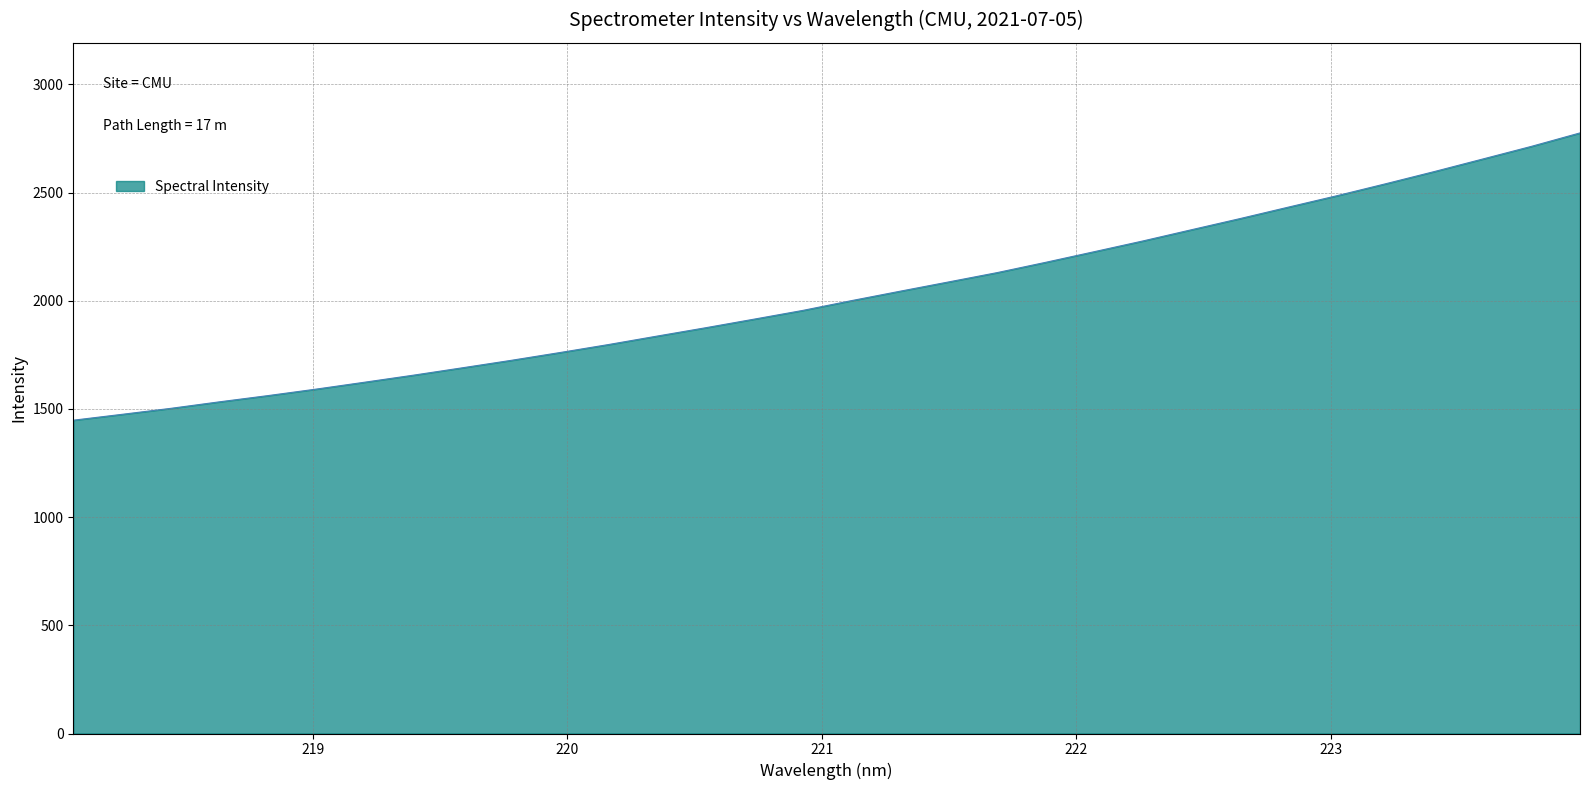

What is the maximum value shown in the chart?

2775.5